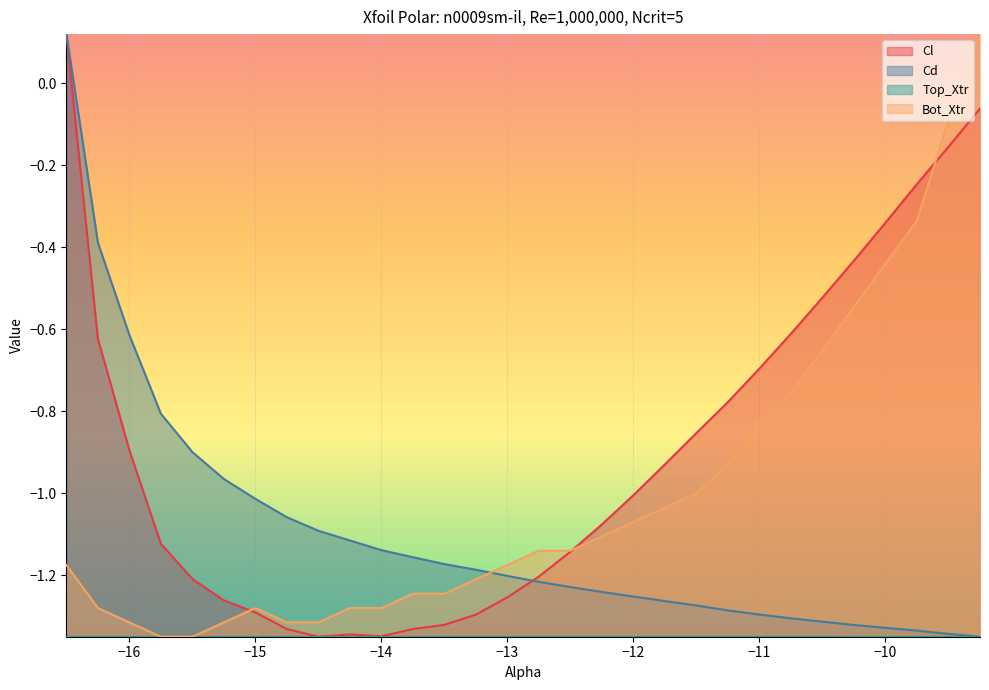

Between which two adjacent categories do Cl and Bot_Xtr first intersect?

-15.25 and -15.0